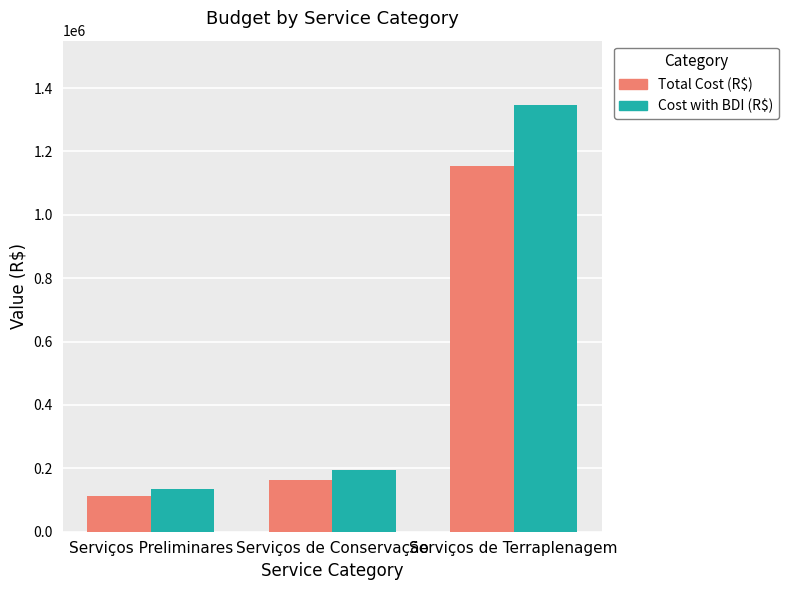

What is the value of the Total Cost (R$) bar at the 2nd from the left?

162624.0